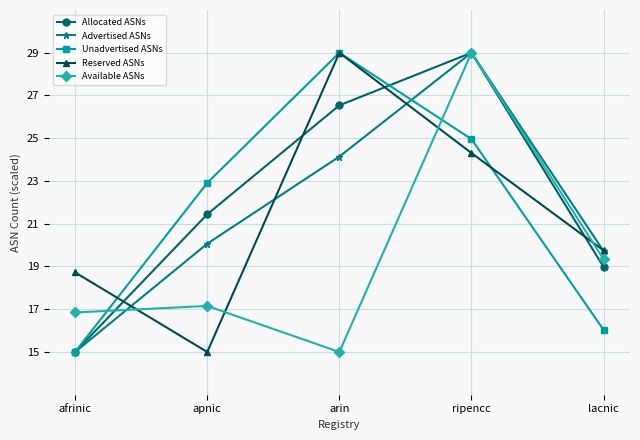

What is the difference between the highest and lowest values at lacnic?

3.7